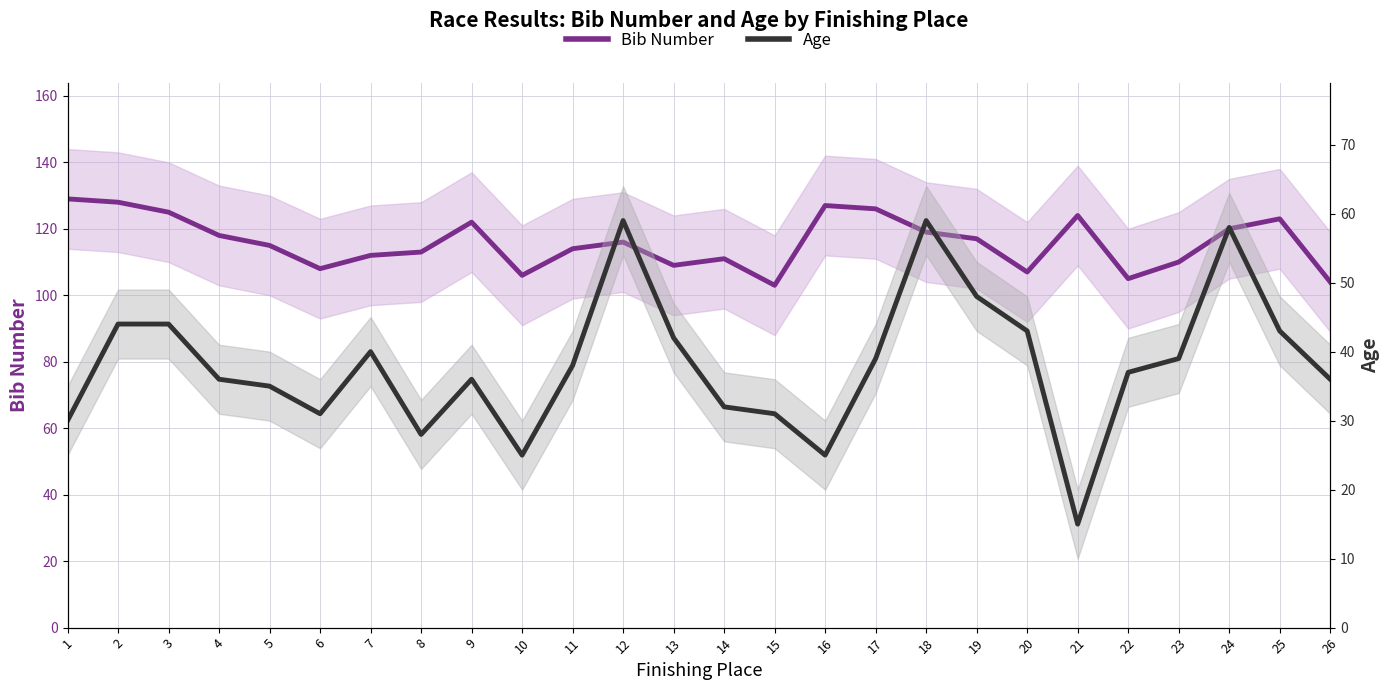

What is the spread (max minus min) of values at 9?

86